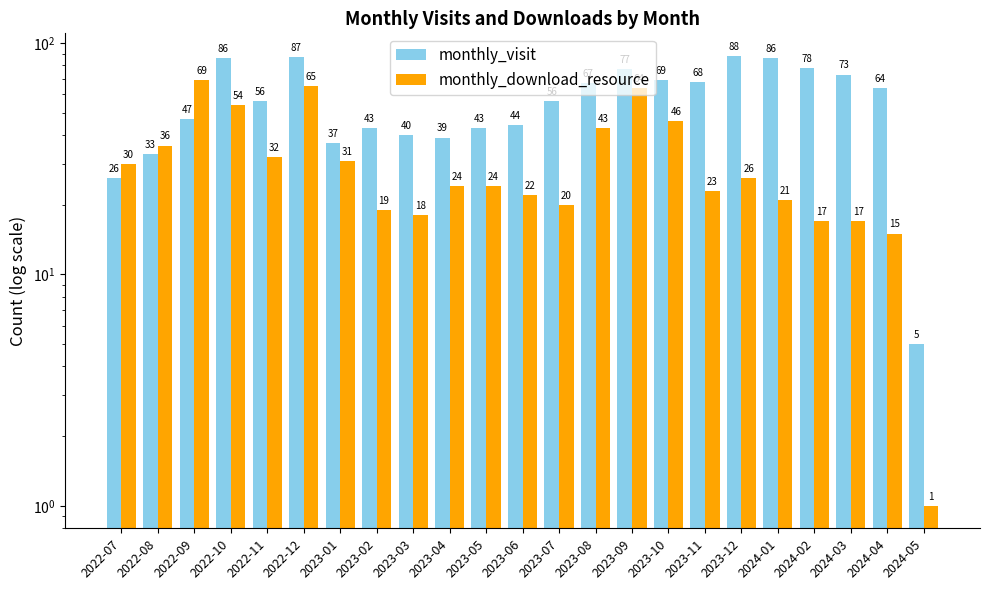

What is the minimum value for monthly_download_resource?

1